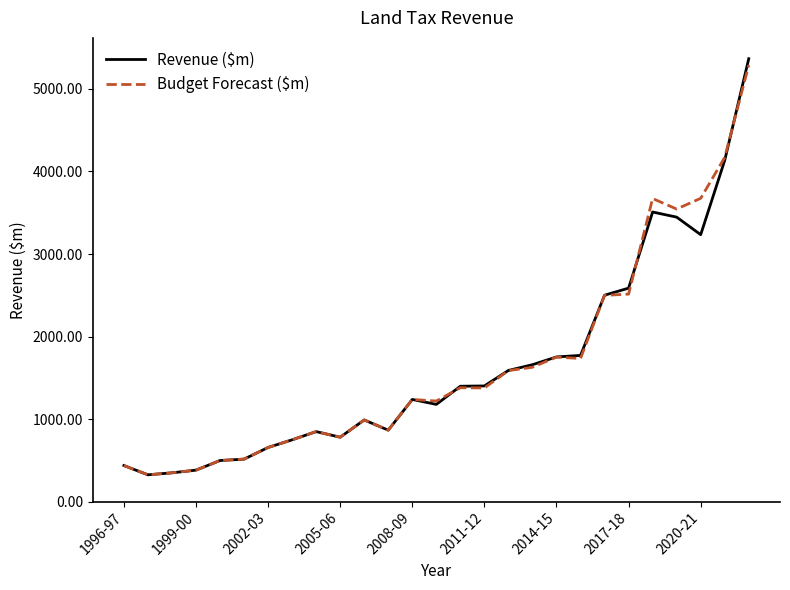

Which series has the largest range (max minus min)?

Revenue ($m)